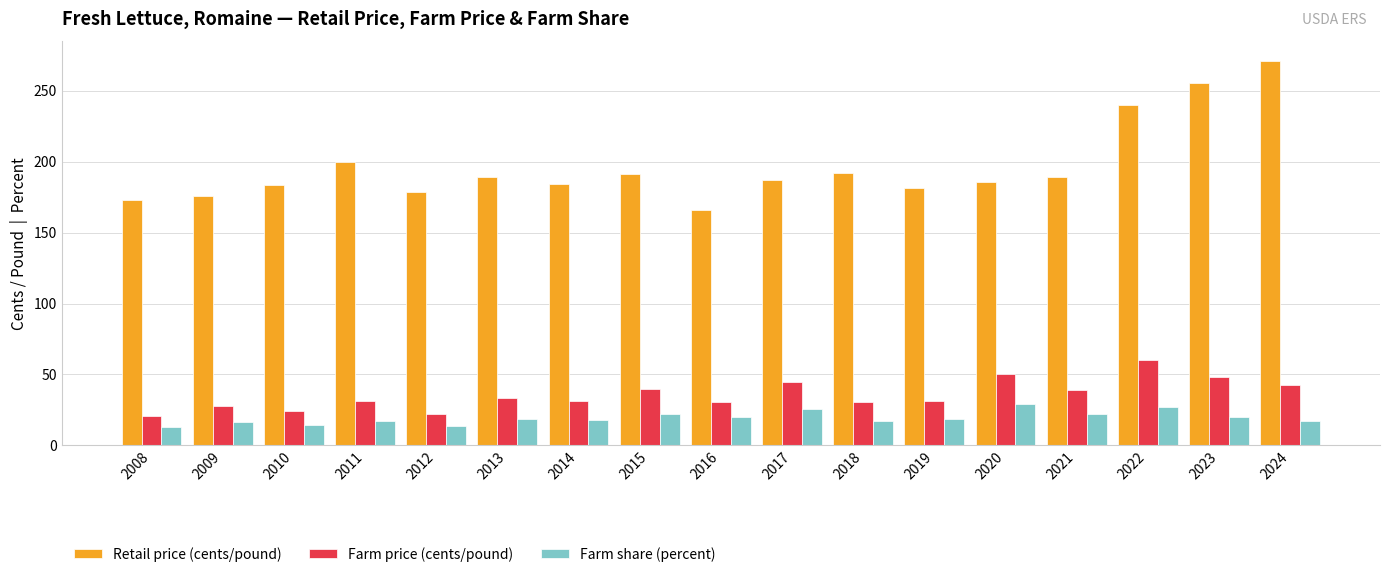

Which category has the highest value across all series?

2024